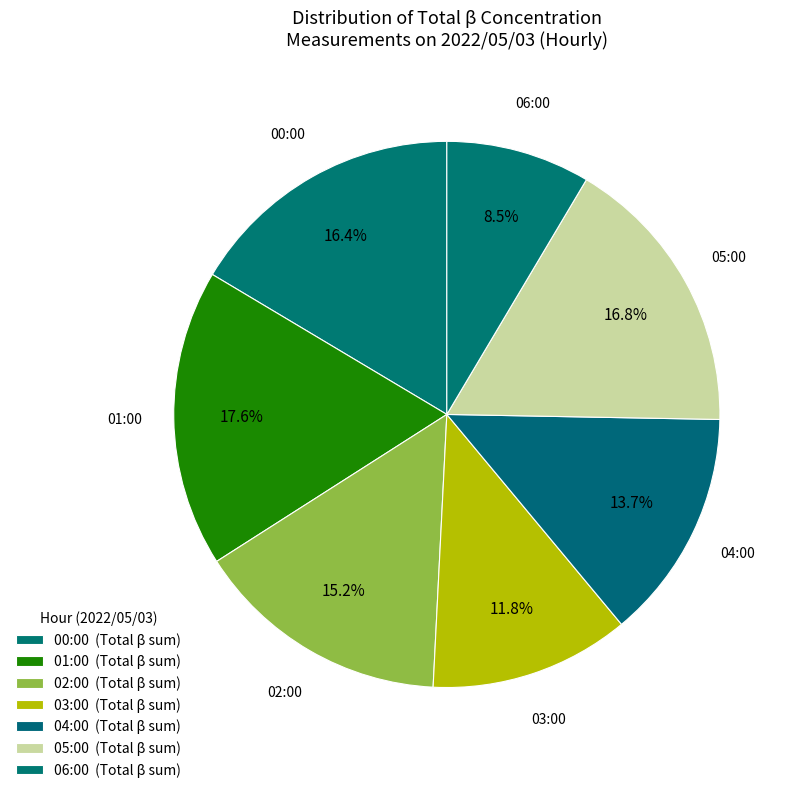

Is 05:00 the majority of the pie?

No